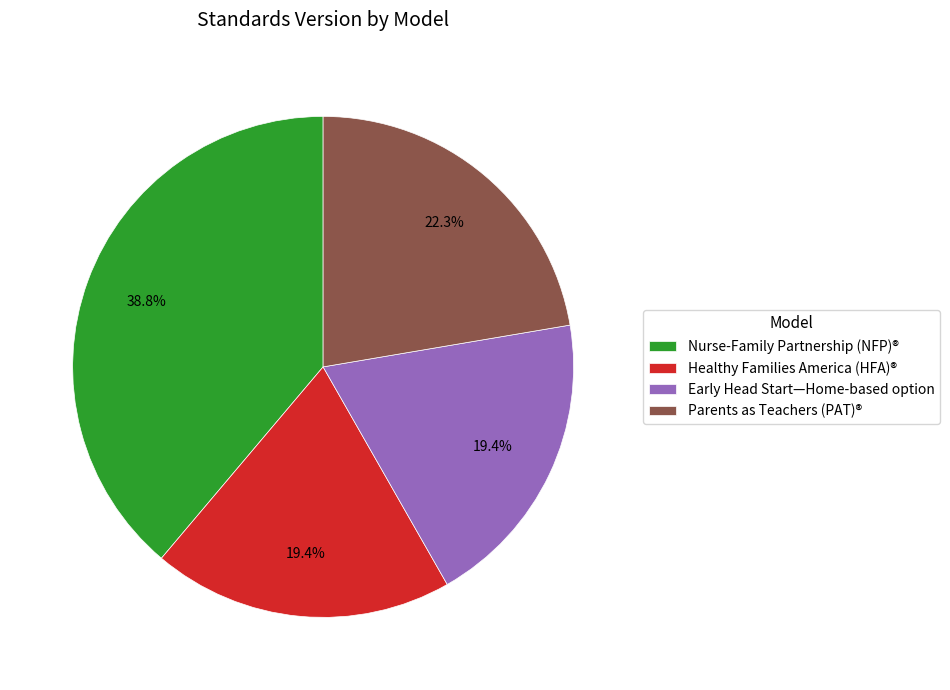

How many segments does this pie chart have?

4